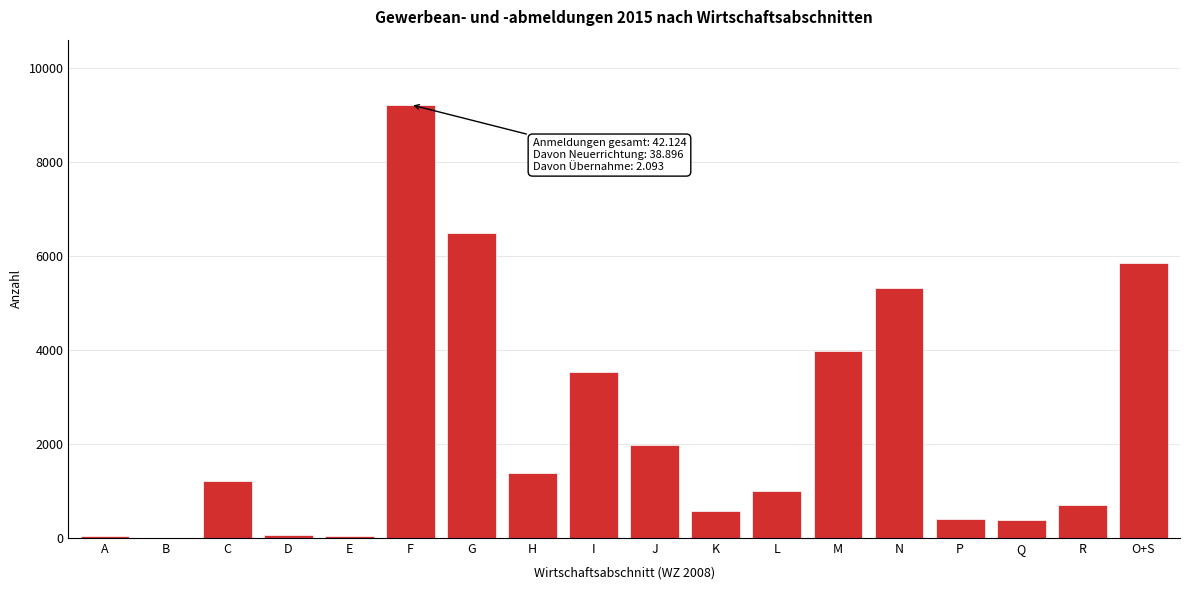

At which label is the value closest to 4606?

M